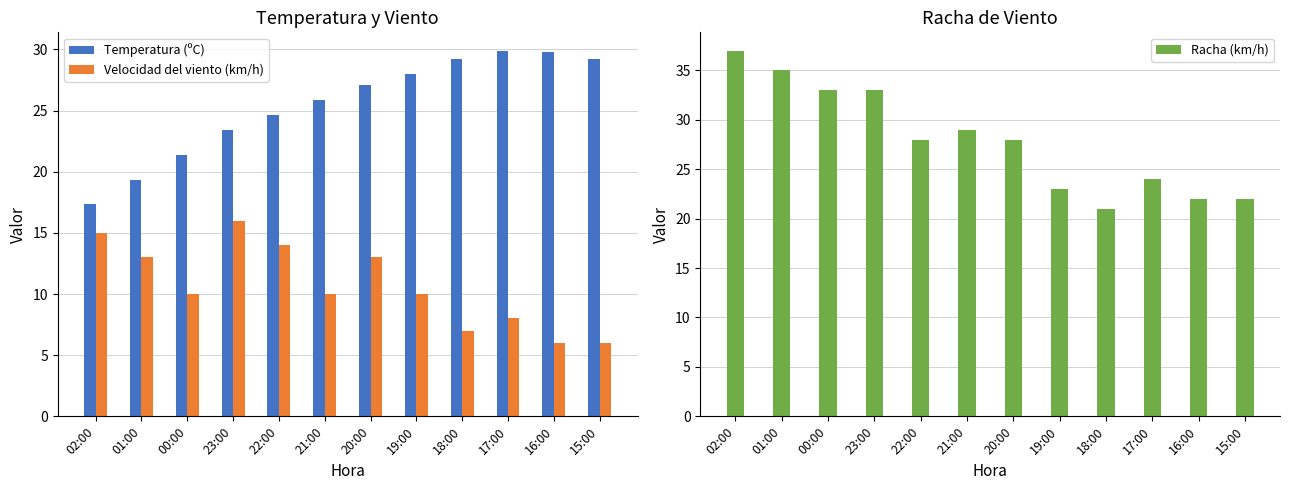

Between 00:00 and 15:00, which is larger?

15:00